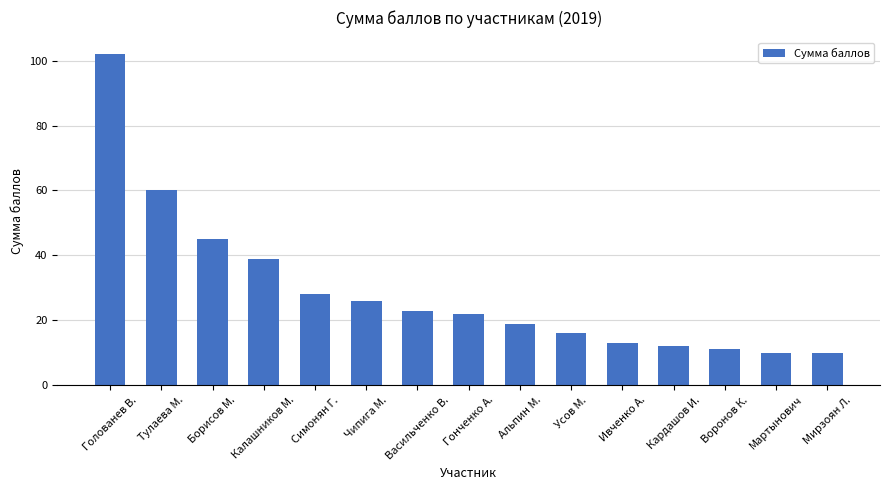

What is the label of the 1st bar from the left?

Голованев В.